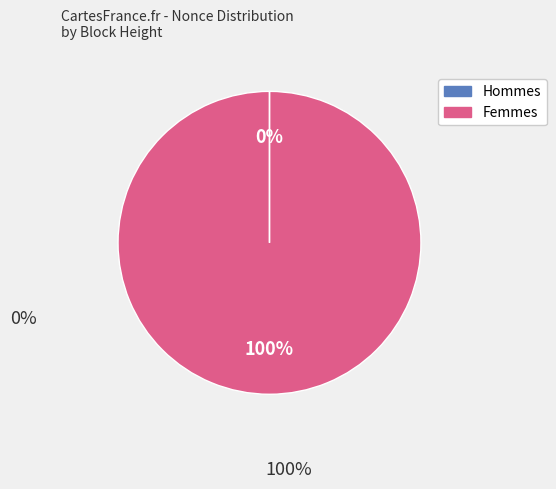

To the nearest percent, what is the difference between the largest and smallest slice percentages?

100%